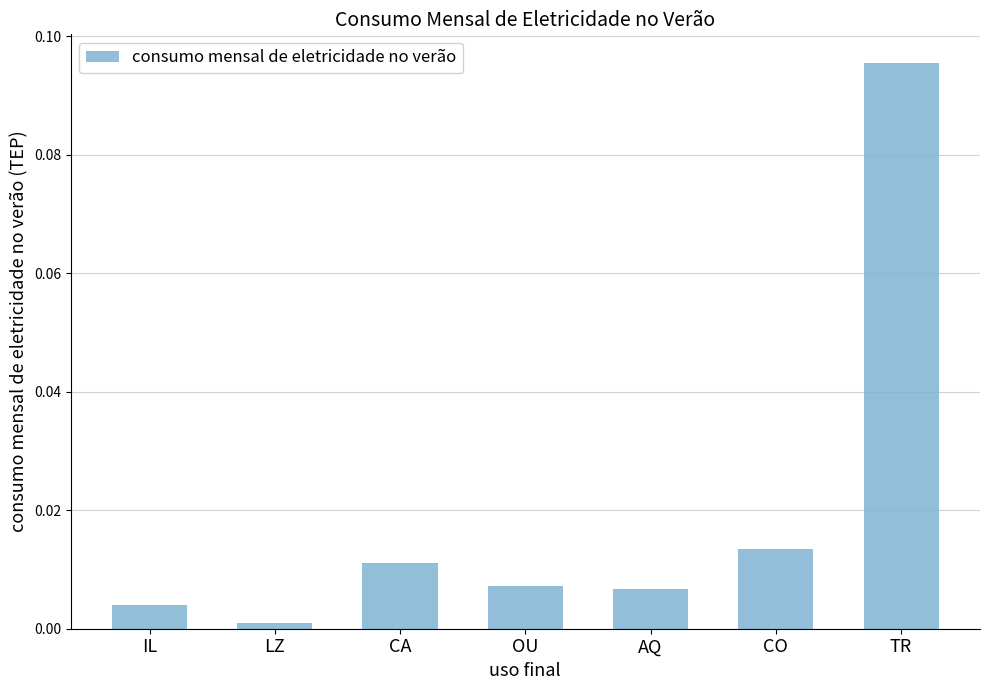

Which has a higher value, CA or LZ?

CA